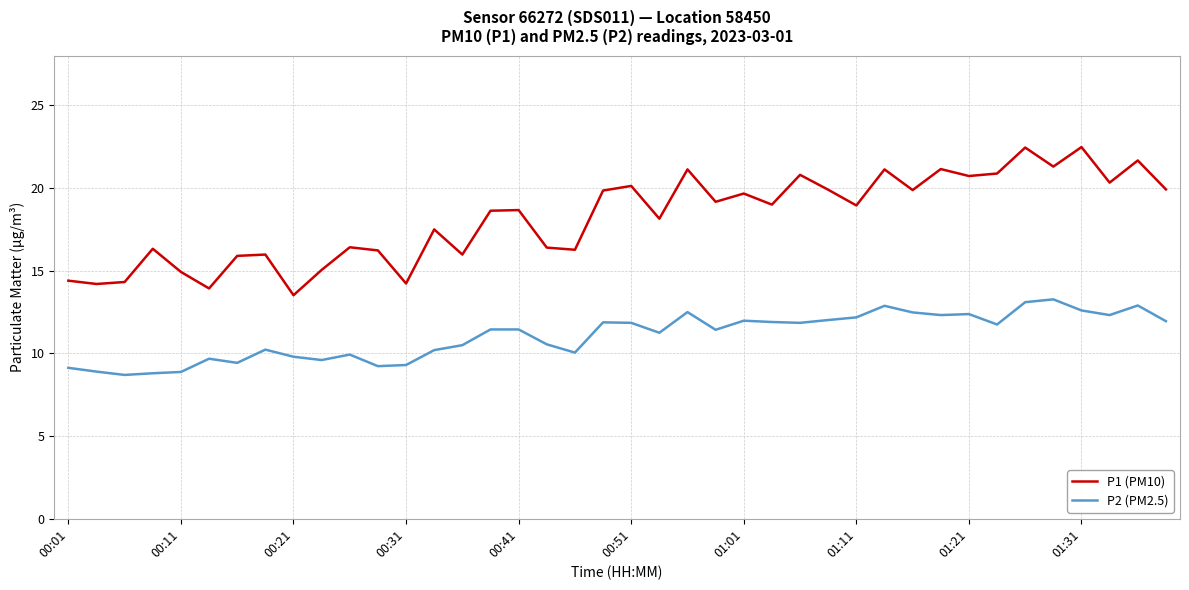

True or false: P2 (PM2.5) has more than 1 interior local peaks.

True